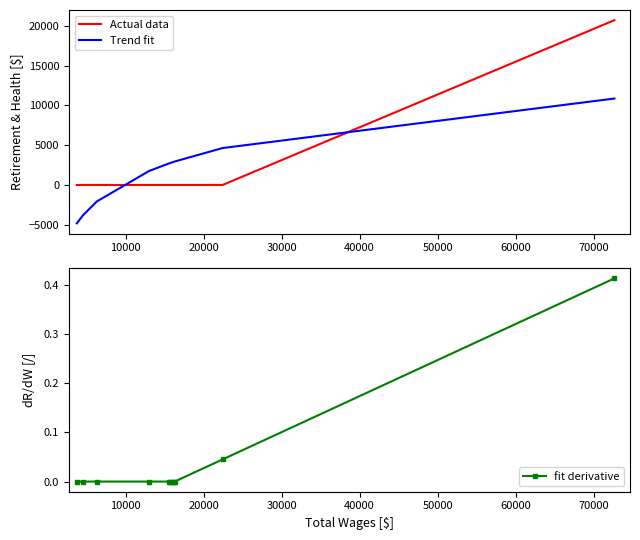

True or false: Trend fit and Actual data intersect in this chart.

True